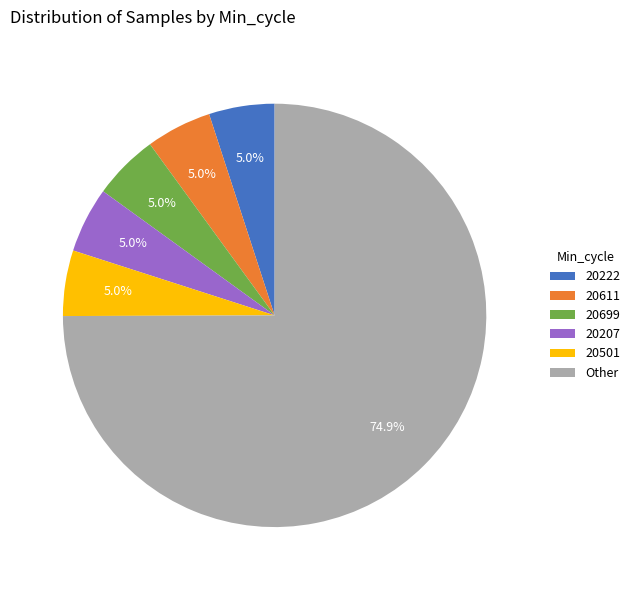

The 20501 slice represents 13% of the pie. True or false?

False